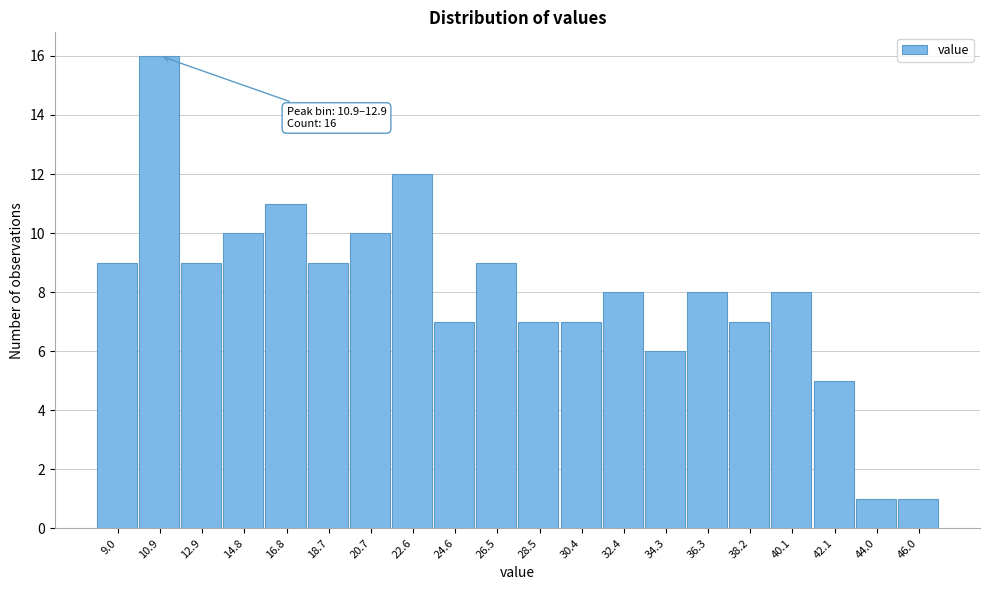

Reading left to right, list all the values displayed in this chart.

9	16	9	10	11	9	10	12	7	9	7	7	8	6	8	7	8	5	1	1